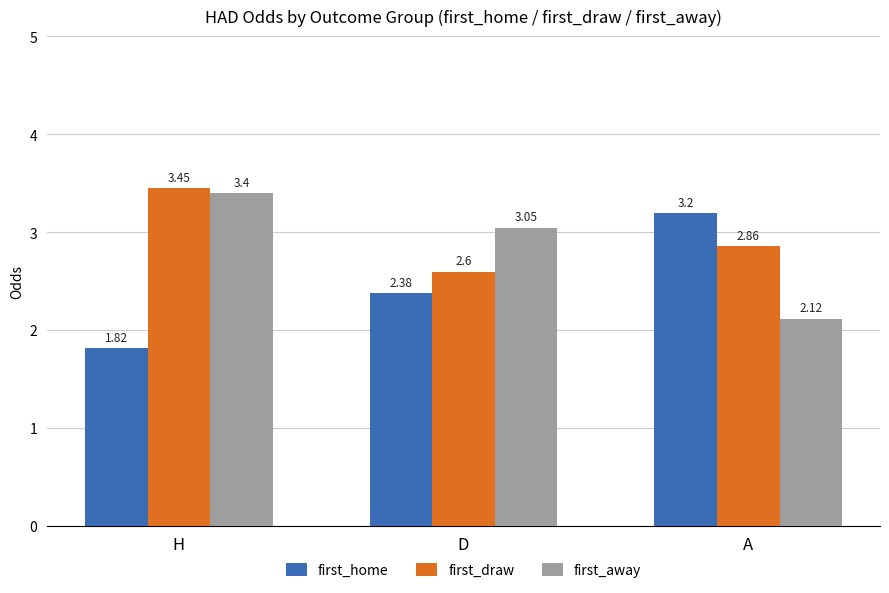

Rank the series by their maximum value, from highest to lowest.

first_draw, first_away, first_home